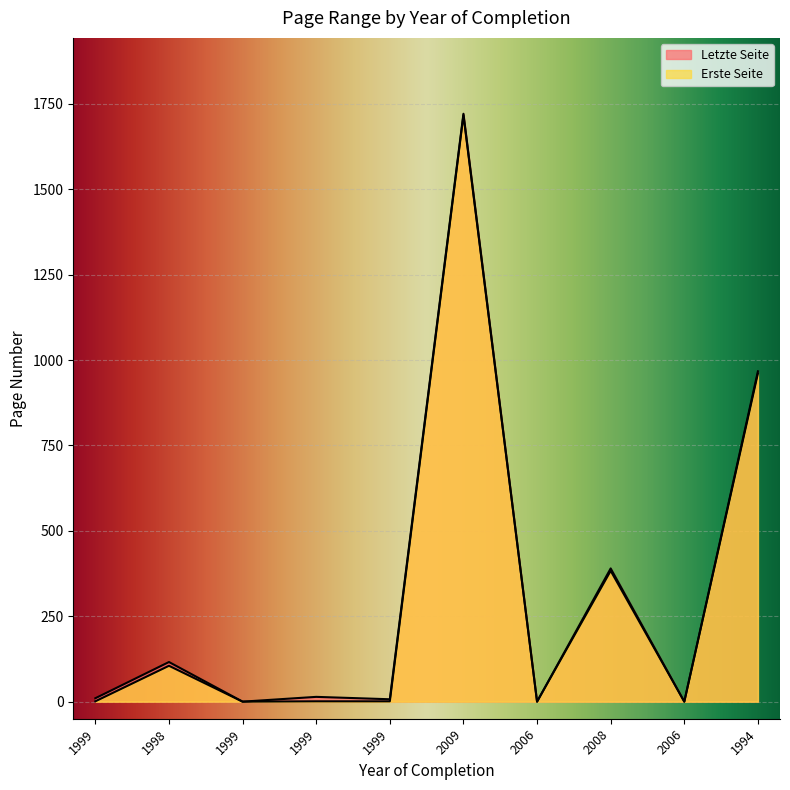

How many distinct data groups are displayed?

2